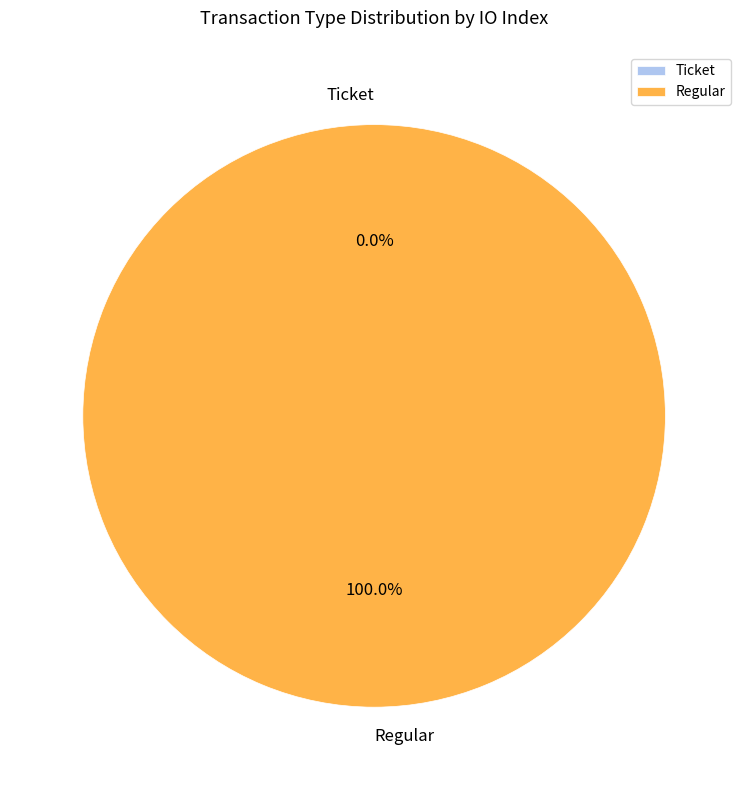

True or false: Regular accounts for 100% of the total.

True